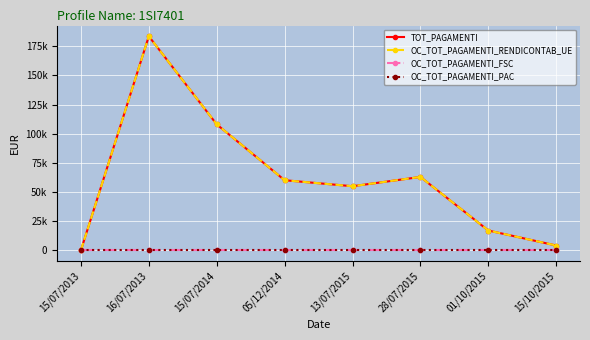

Is this an area chart (filled region under the line)?

No